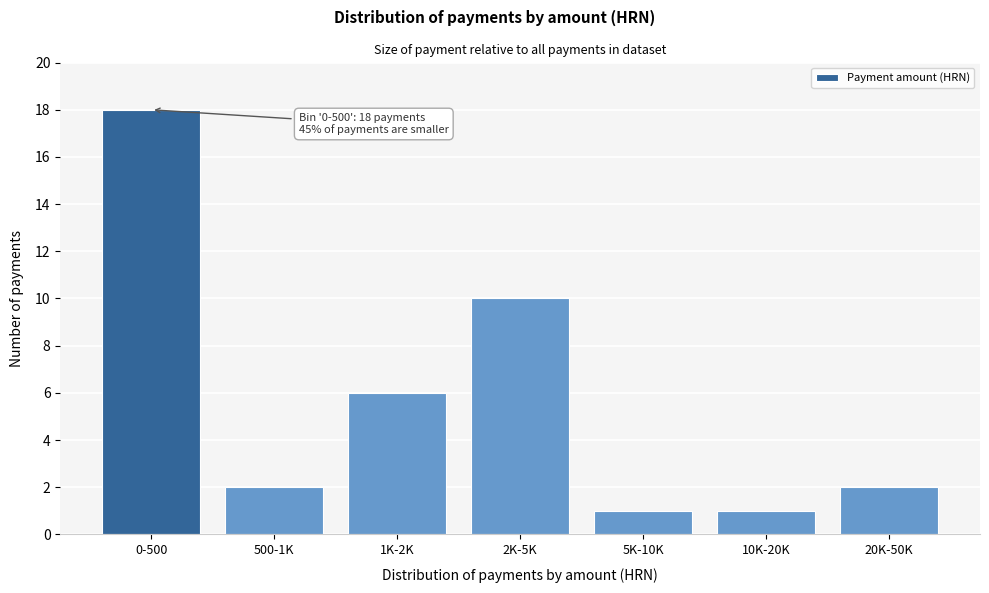

Reading left to right, extract all data points from this chart.

18	2	6	10	1	1	2